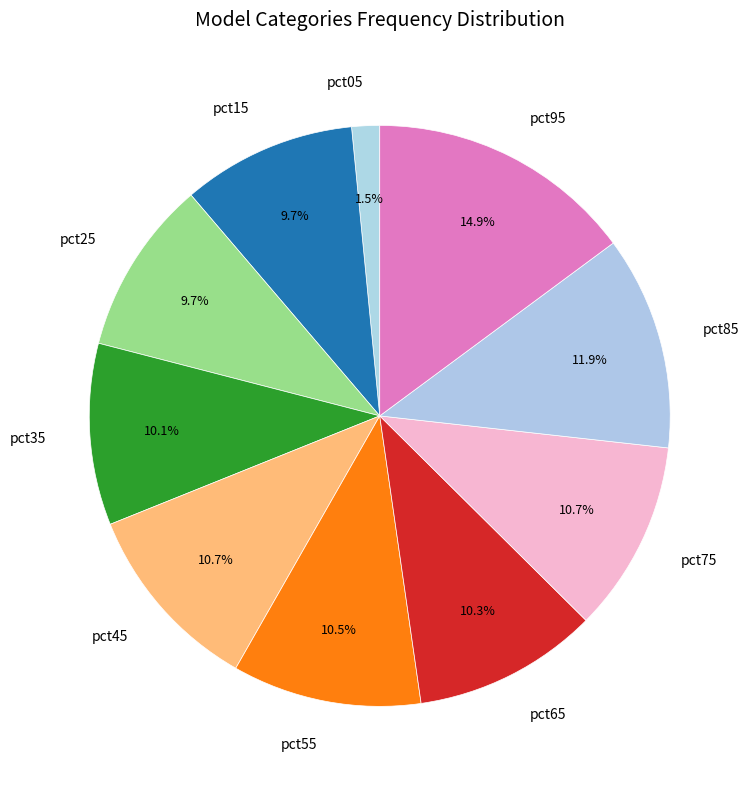

True or false: pct45 accounts for 11% of the total.

True